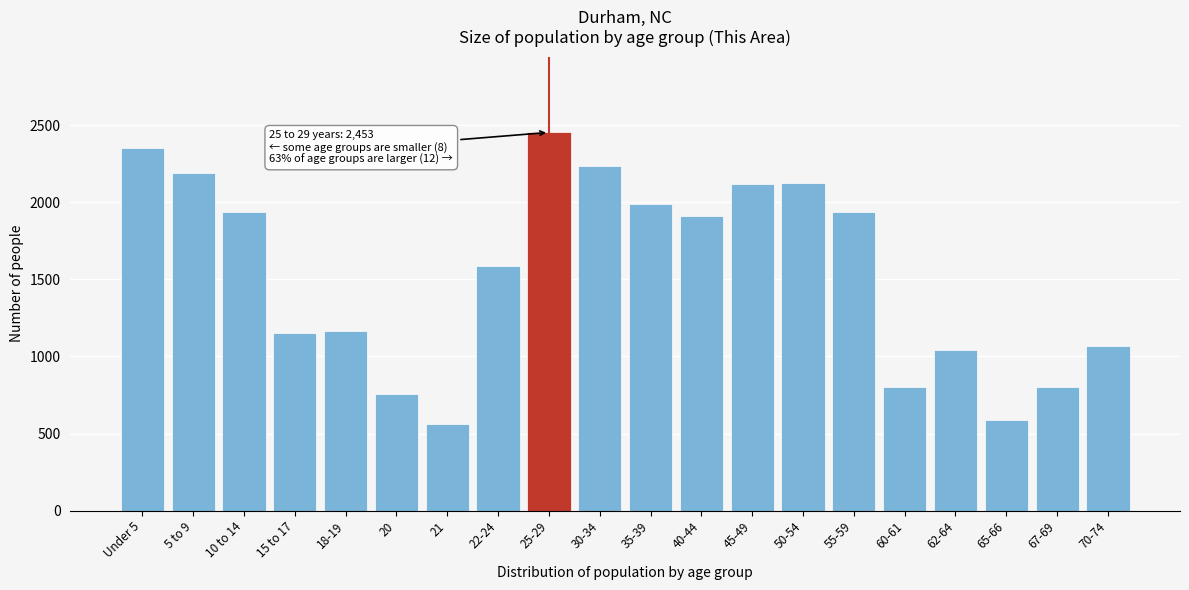

What is the value of the 9th bar from the left?

2453